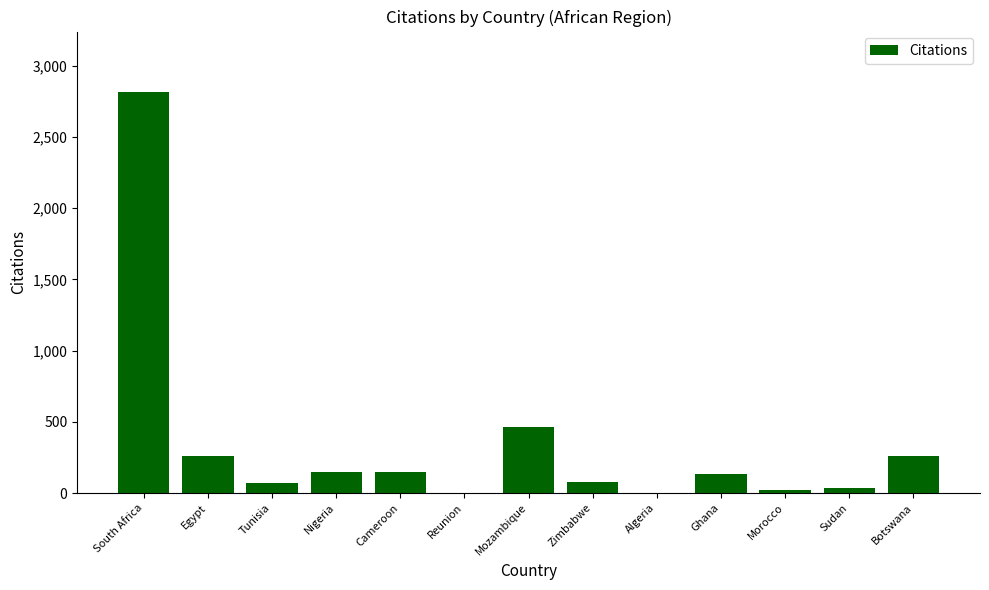

Which category has the highest value across all series?

South Africa